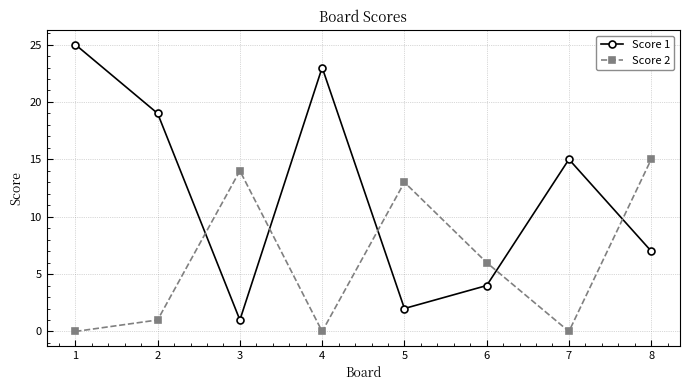

Reading right to left, what are all the values shown in this chart?

Score 1: 7	15	4	2	23	1	19	25
Score 2: 15	0	6	13	0	14	1	0